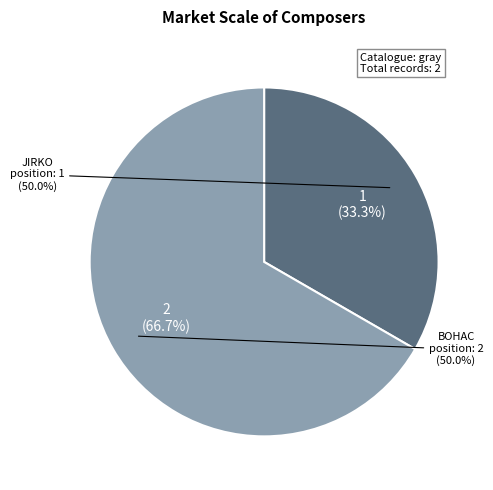

Approximately how many times larger is the value at JIRKO compared to BOHAC?

0.5